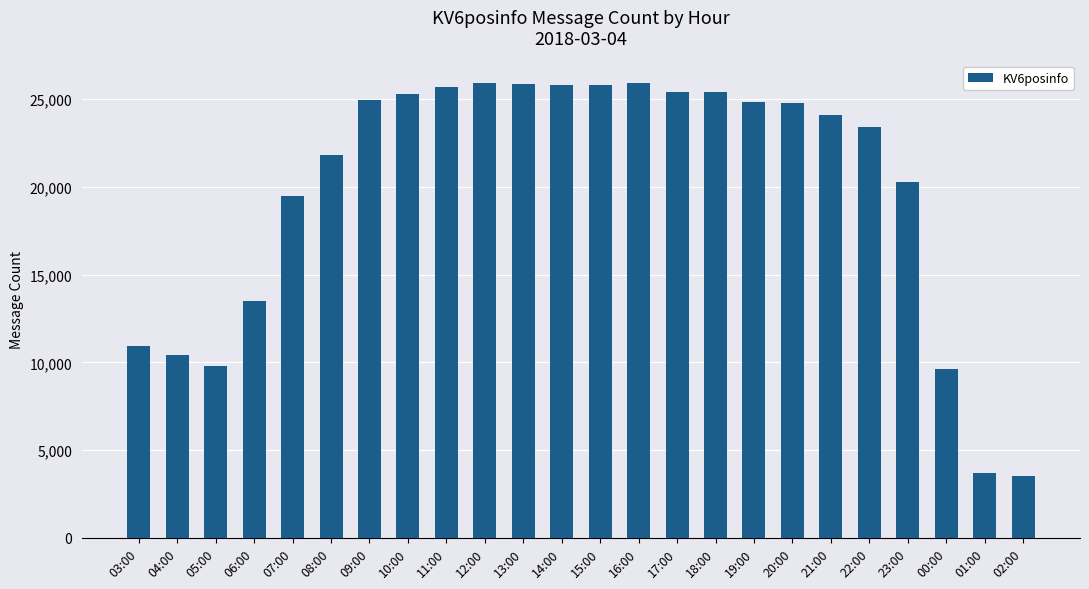

What is the value of the 8th bar from the left?

25302